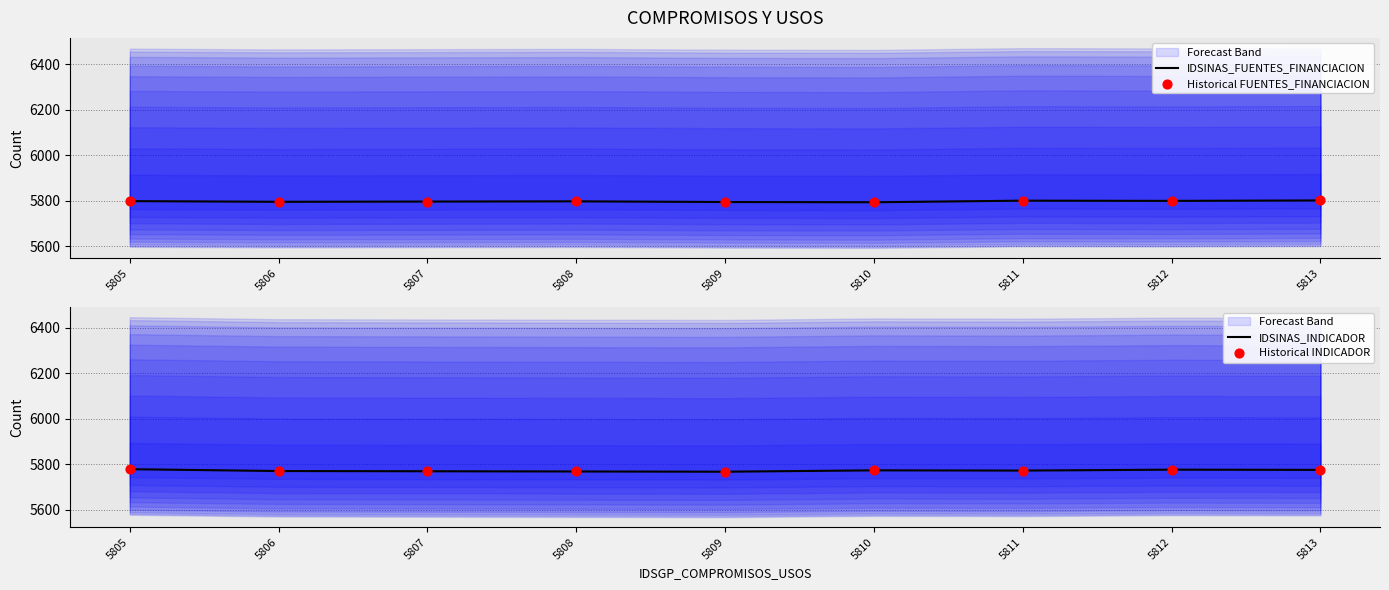

Which series reaches the maximum Y coordinate?

IDSINAS_FUENTES_FINANCIACION